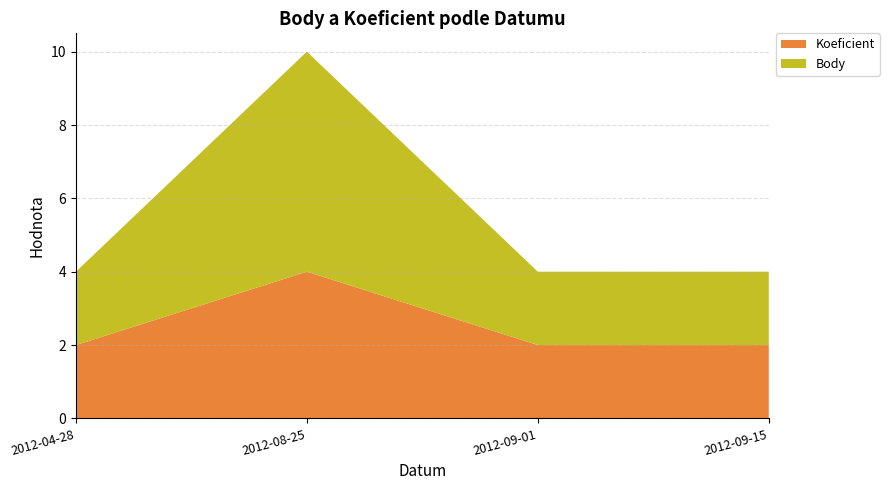

Reading left to right, transcribe the values for Koeficient.

2	4	2	2